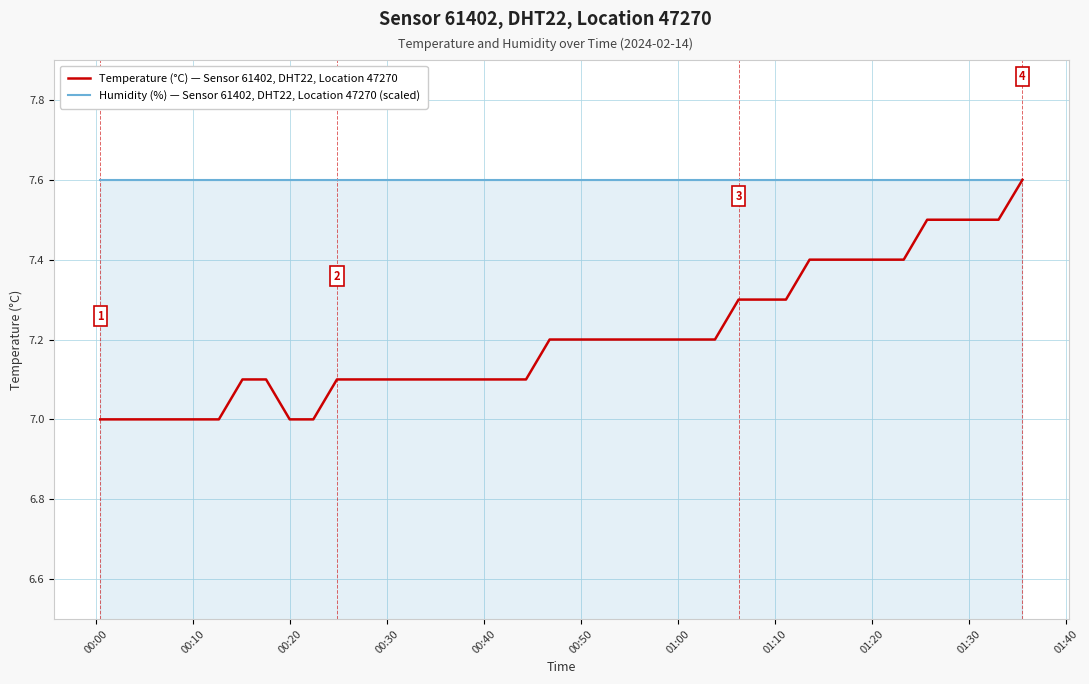

Rank the series by their average value, from lowest to highest.

Temperature (°C) — Sensor 61402, DHT22, Location 47270, Humidity (%) — Sensor 61402, DHT22, Location 47270 (scaled)